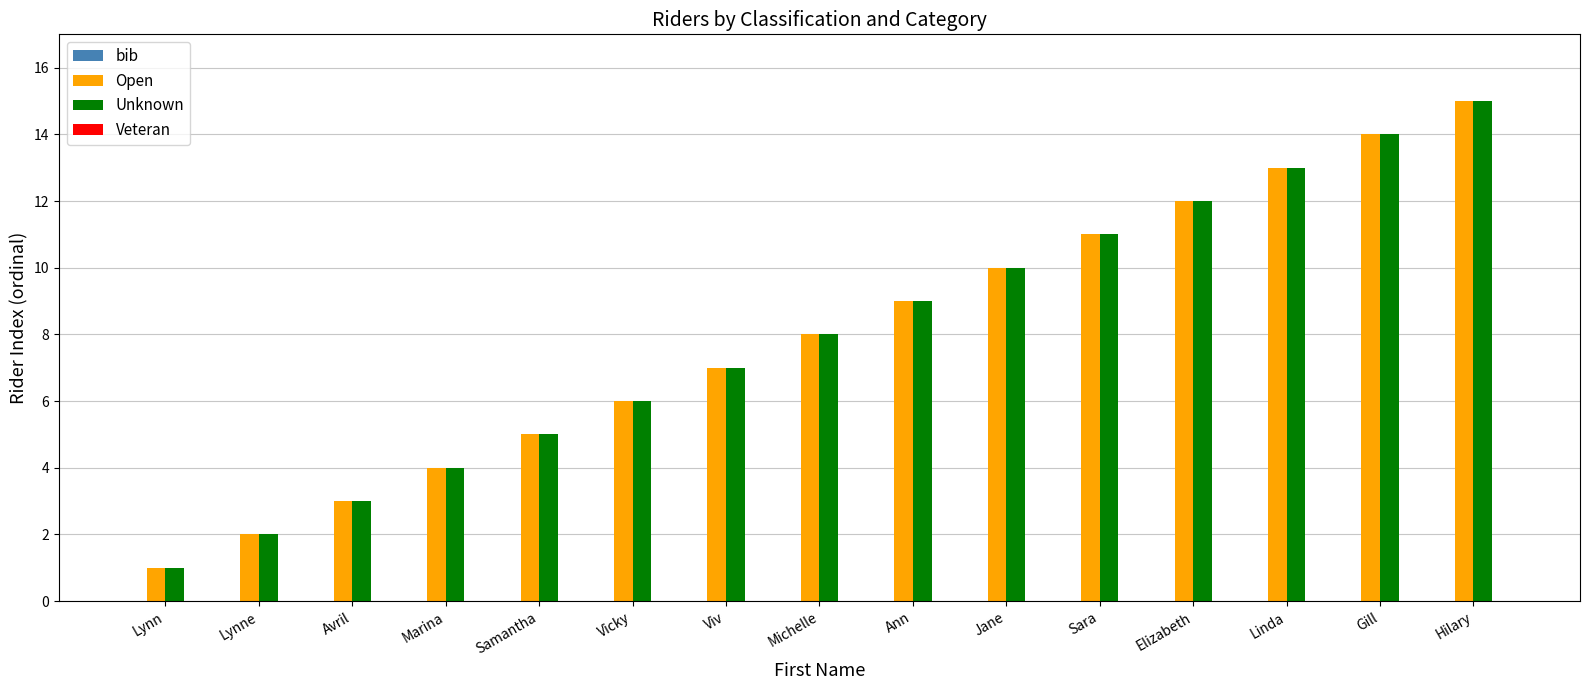

What is the maximum value for Open?

15